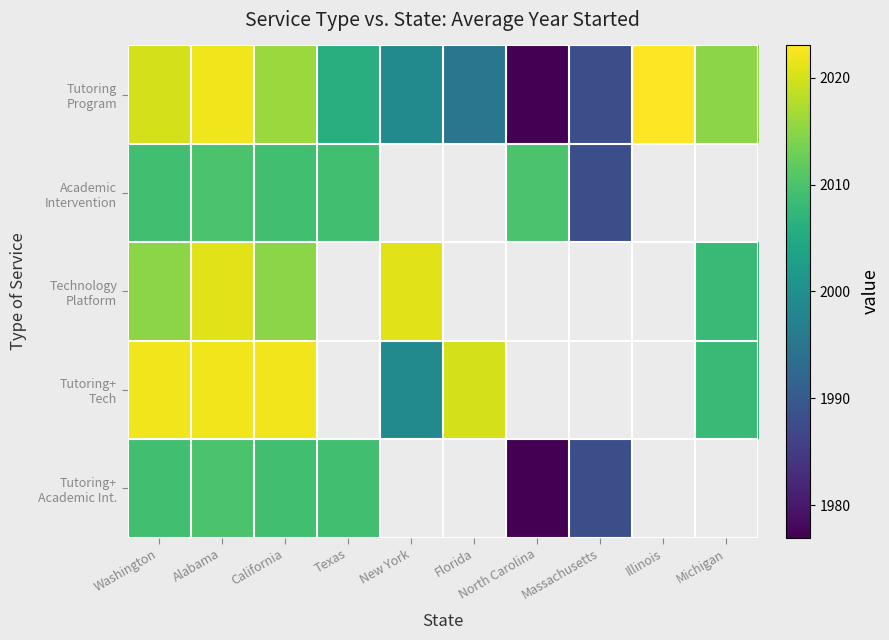

Which category has the highest value in the Technology Platform series?

Alabama